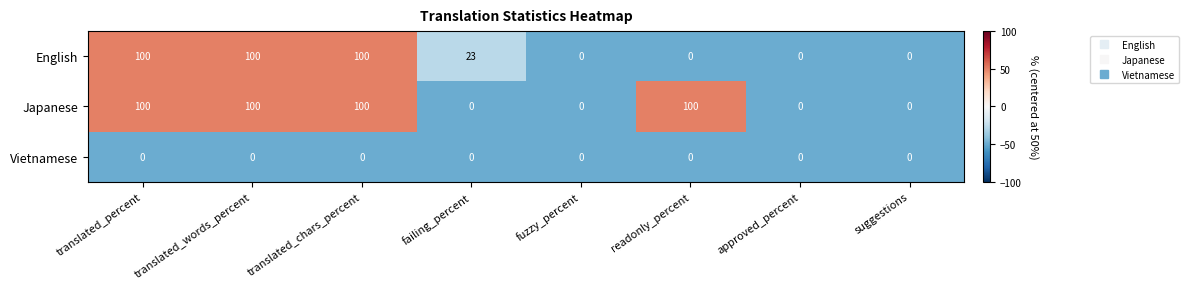

What is the maximum value for English?

100